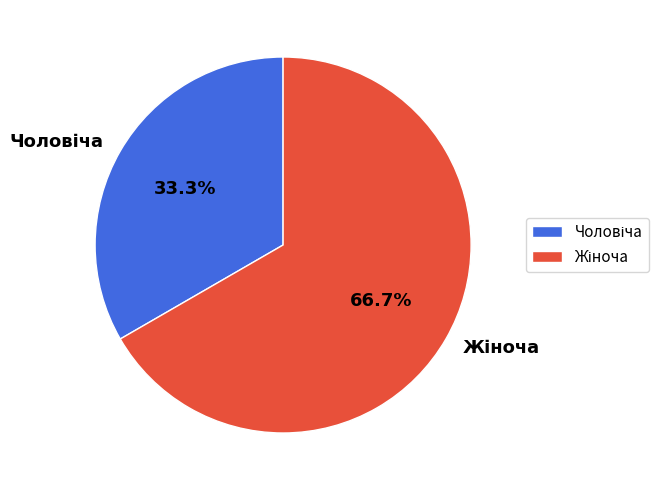

Is there any slice that represents more than half of the pie?

Yes